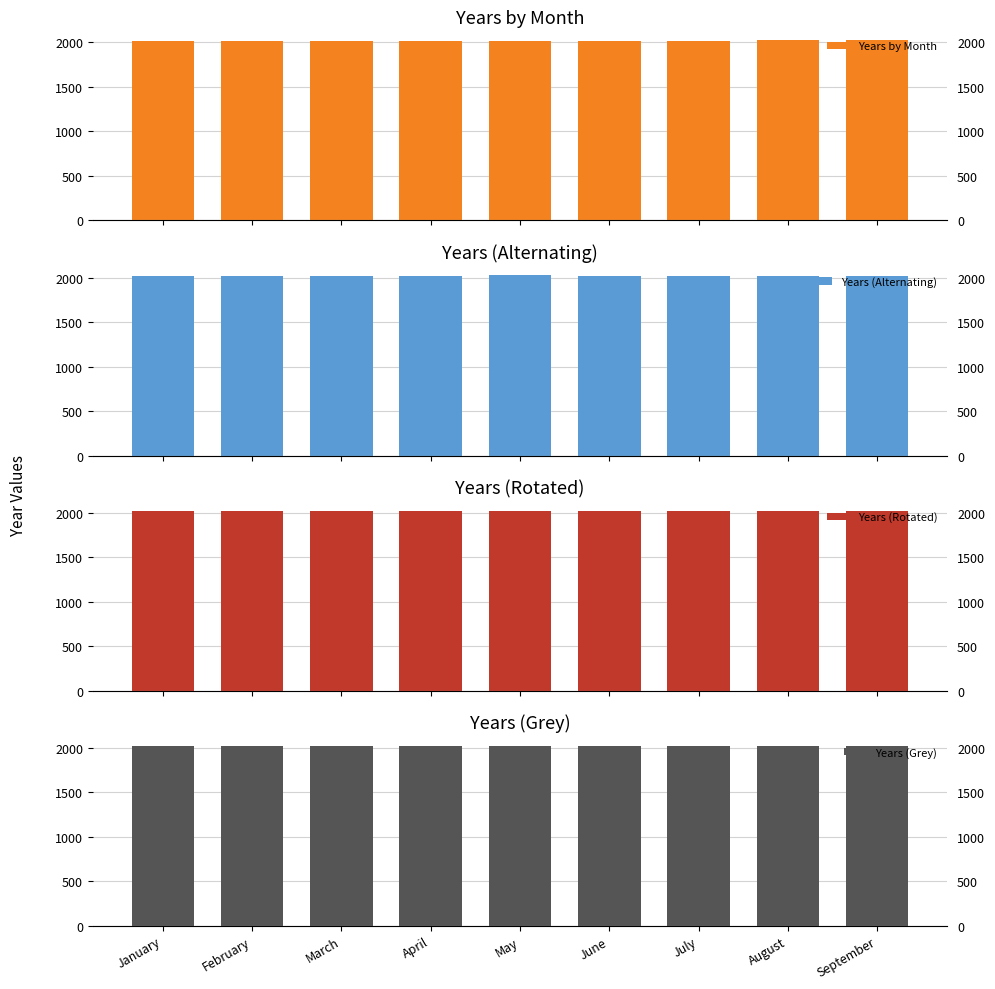

Which series has the largest total across all categories?

Years by Month